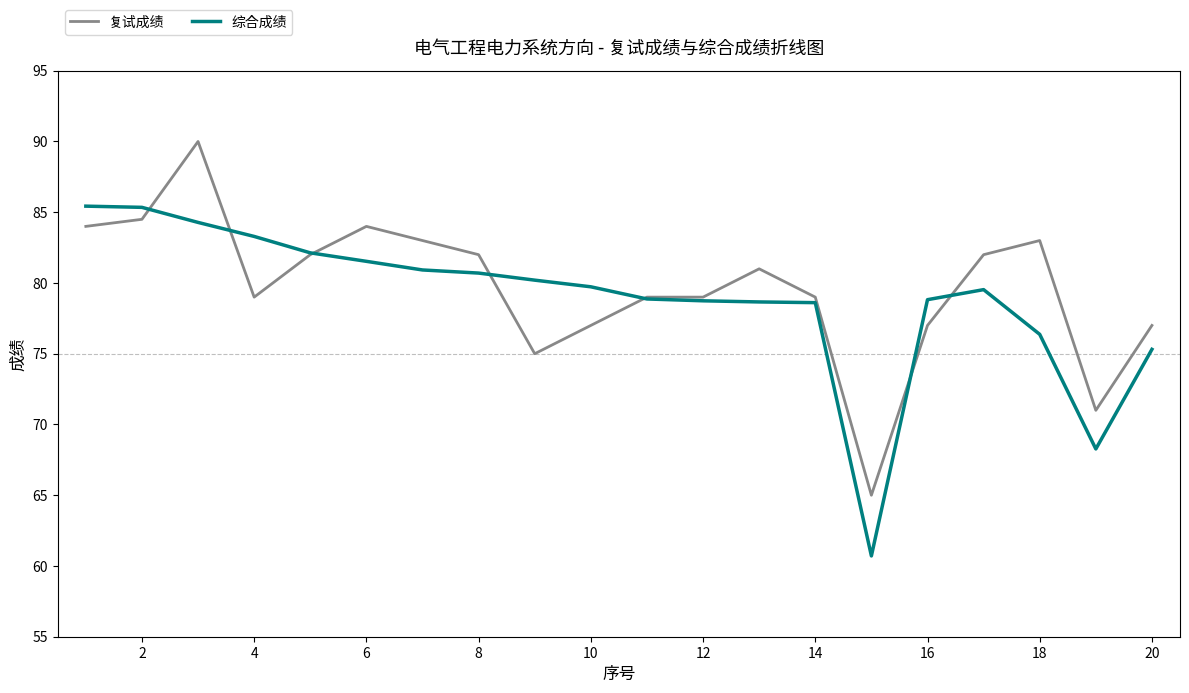

Rank the series by their maximum value, from lowest to highest.

综合成绩, 复试成绩